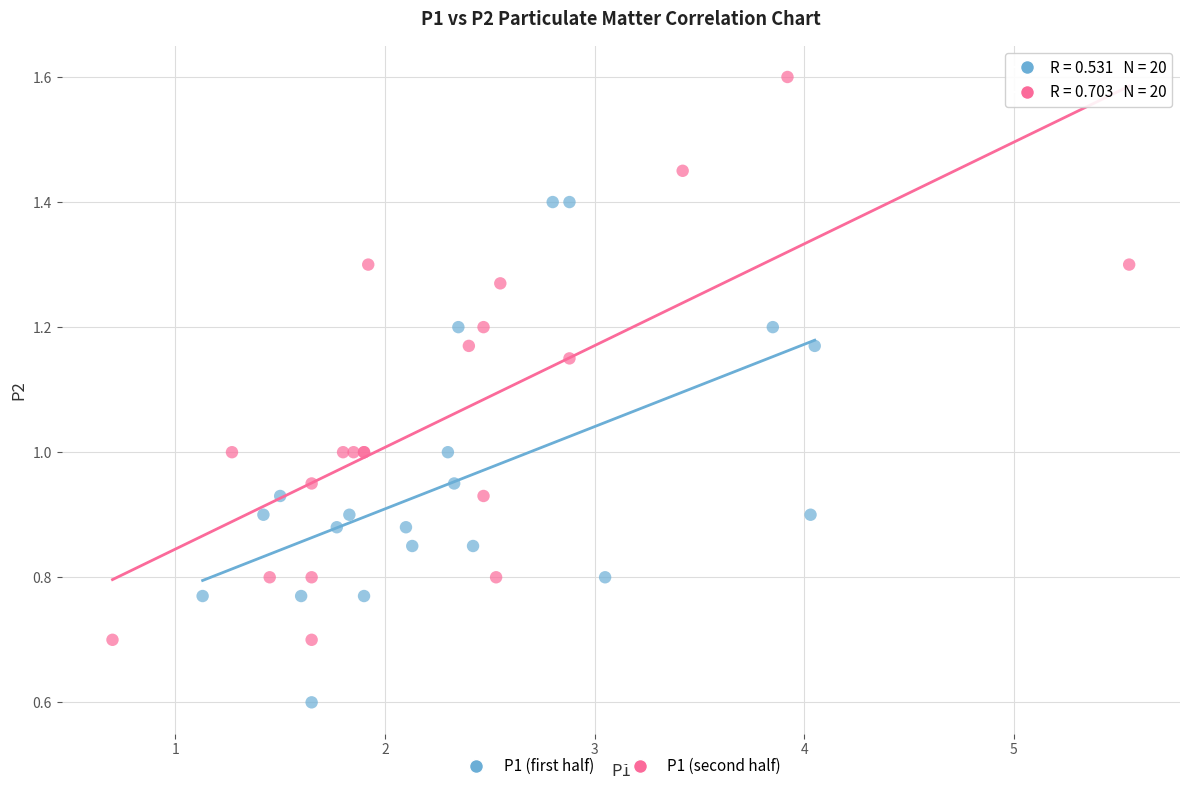

Which series has the widest spread of Y values?

P1 (second half)